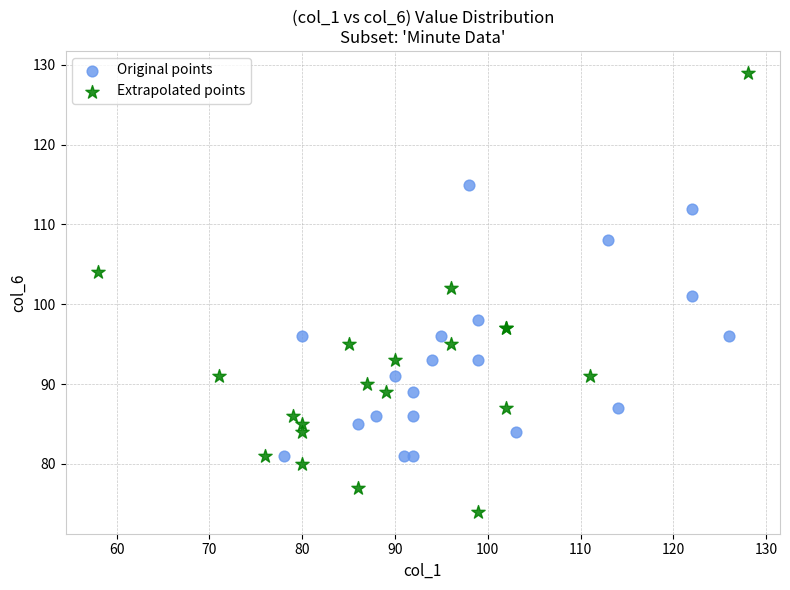

Which series reaches the minimum Y coordinate?

Extrapolated points